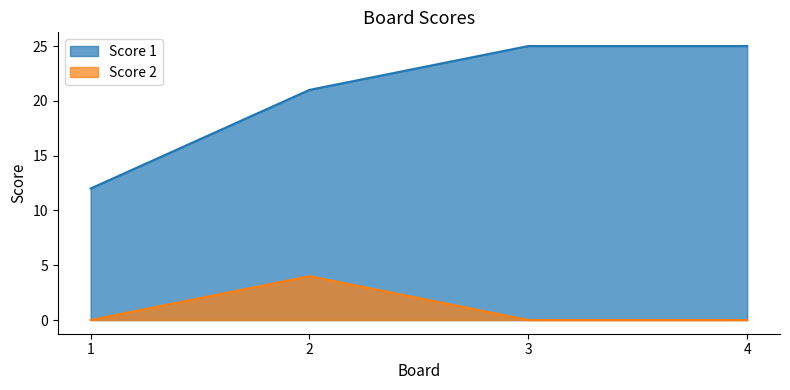

What is the value of the Score 2 point at the 2nd from the left?

4